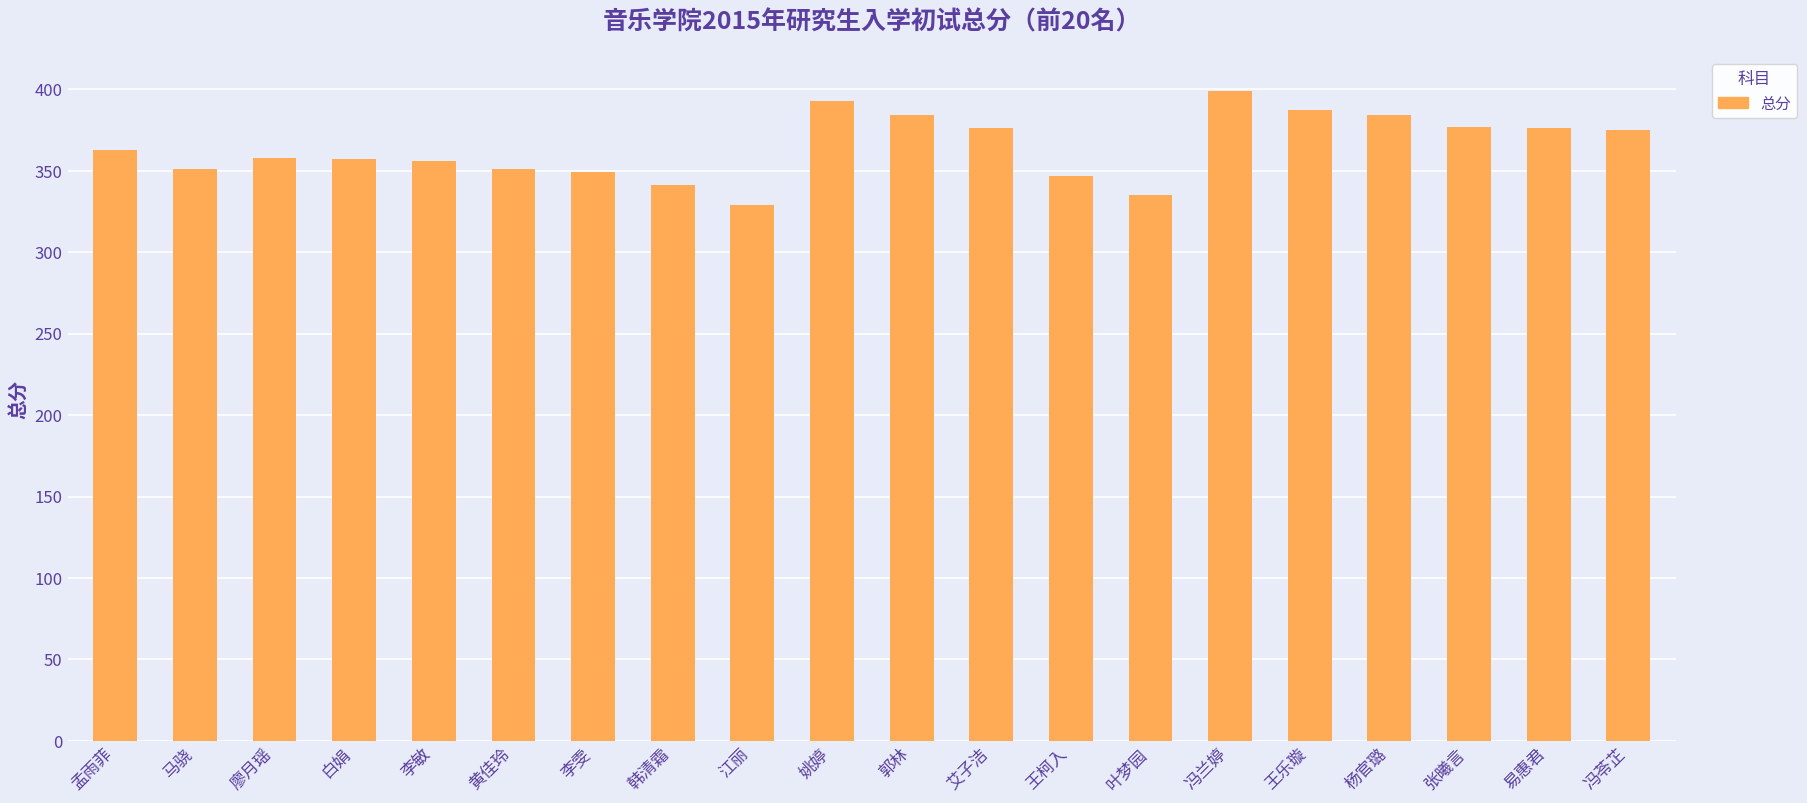

The value at 杨官璐 is 384. True or false?

True